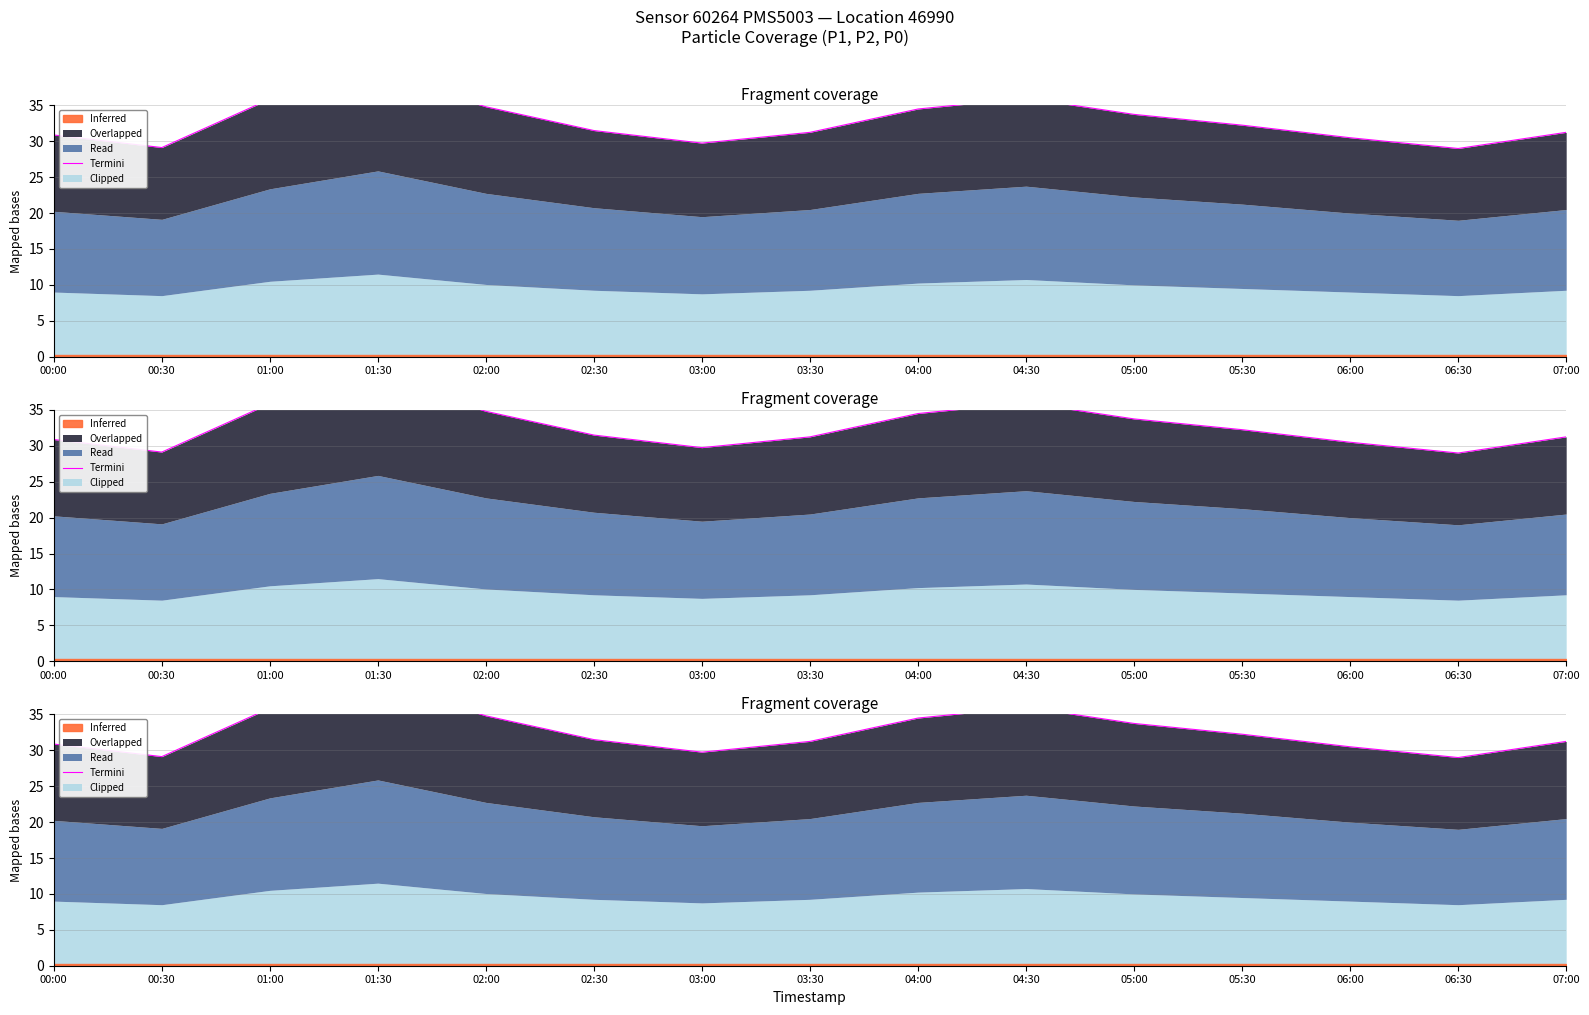

True or false: there are more than 2 points higher than both neighbors.

False